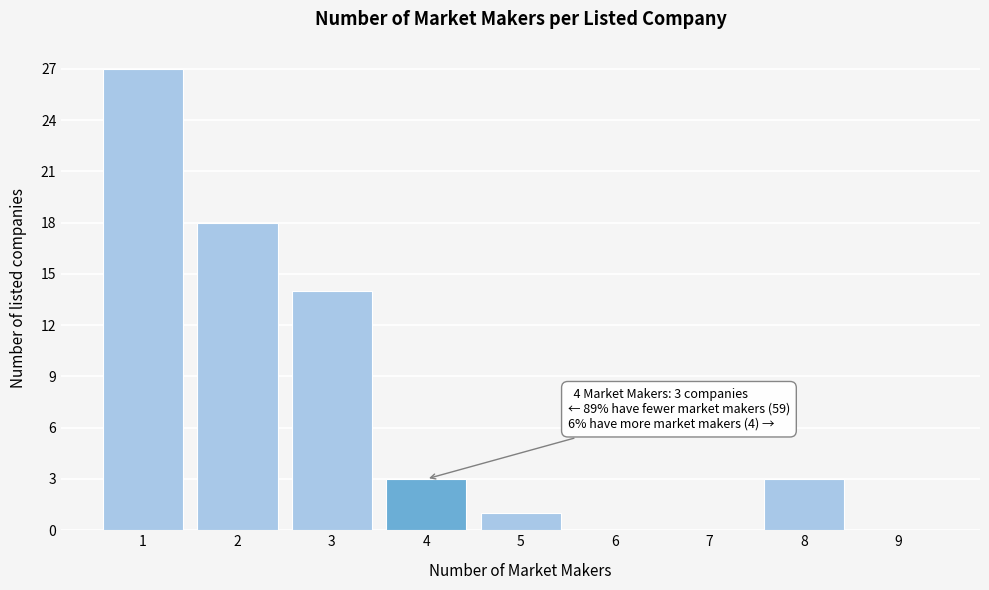

Reading left to right, list all the values displayed in this chart.

1=27	2=18	3=14	4=3	5=1	6=0	7=0	8=3	9=0